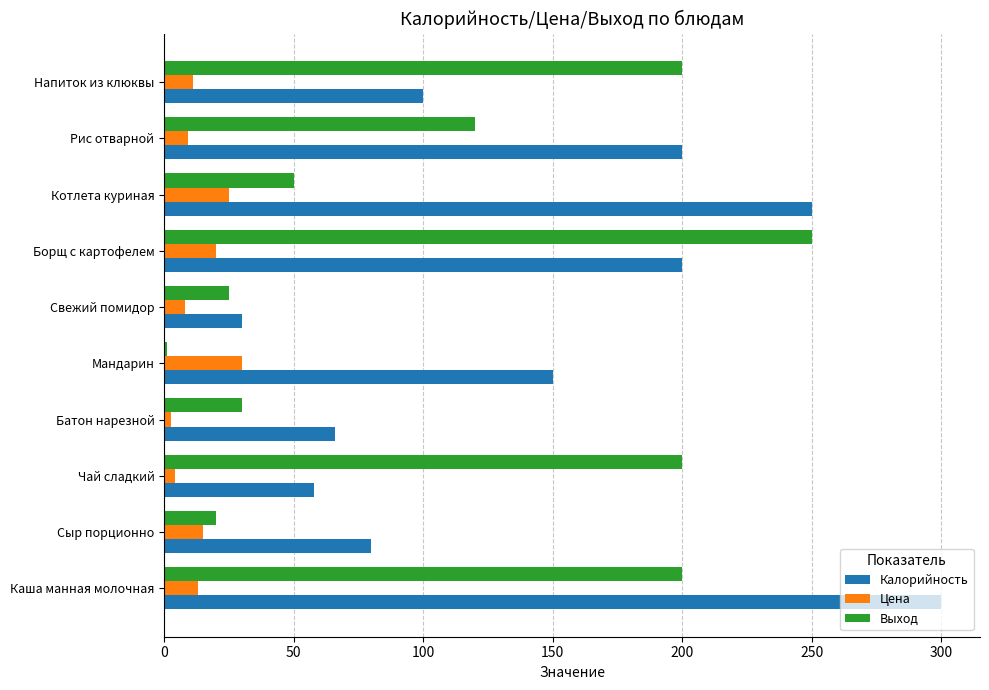

What is the approximate value of Калорийность at Борщ с картофелем?

200.0